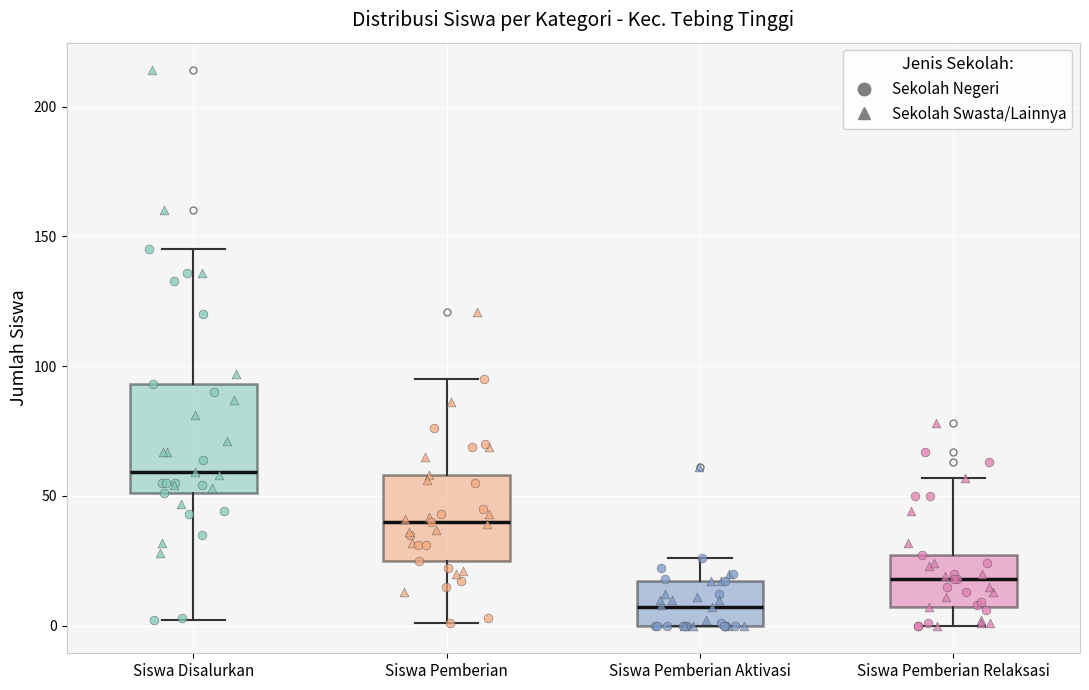

Reading left to right, transcribe this box plot: for each box, give where its median line is, the range the box spans, and where its two whiskers end, as read against the y-axis. The values are not printed on the chart, so give them approximately, as read against the axis.

Siswa Disalurkan: median 60, box 50 to 95, whiskers 0 to 145
Siswa Pemberian: median 40, box 25 to 60, whiskers 0 to 95
Siswa Pemberian Aktivasi: median 5, box 0 to 15, whiskers 0 to 25
Siswa Pemberian Relaksasi: median 20, box 5 to 25, whiskers 0 to 55